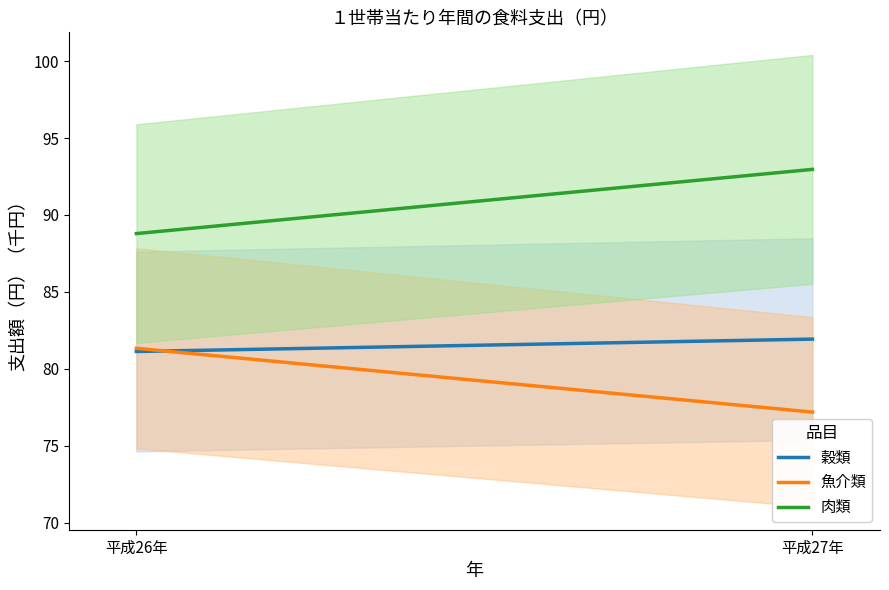

At how many categories does at least one series exceed 89?

28